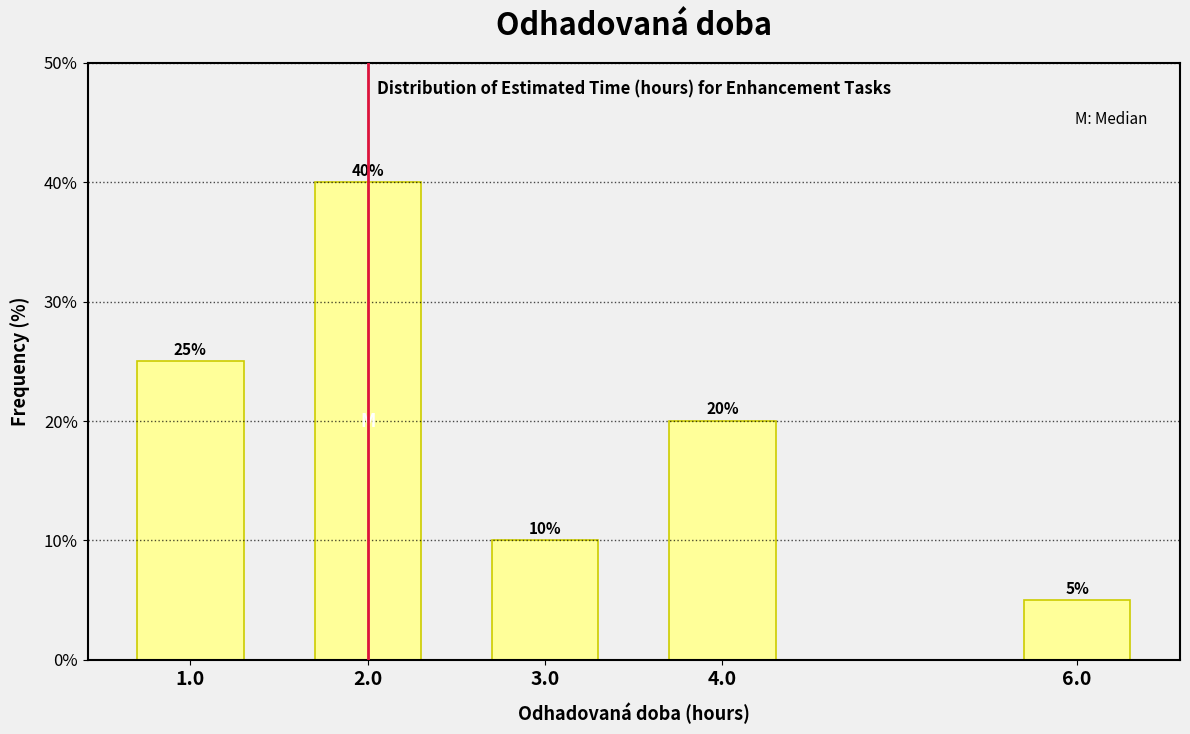

Reading left to right, transcribe all the data shown in this chart.

1.0=25	2.0=40	3.0=10	4.0=20	6.0=5